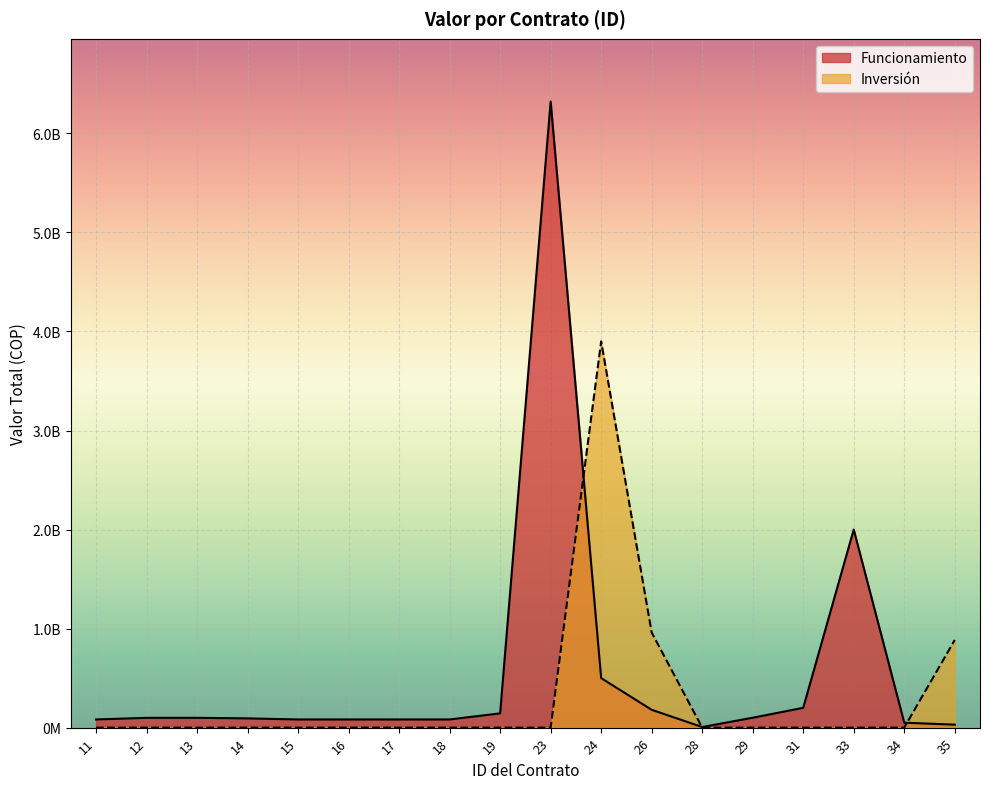

What are all the series names shown in the legend?

Funcionamiento, Inversión